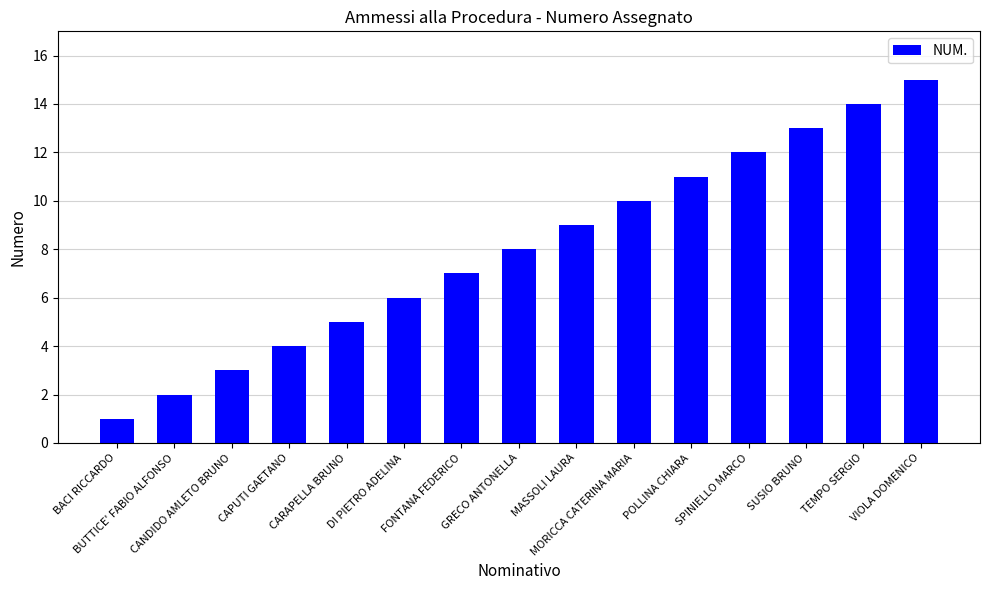

Approximately how many times larger is the value at CANDIDO AMLETO BRUNO compared to MASSOLI LAURA?

0.3